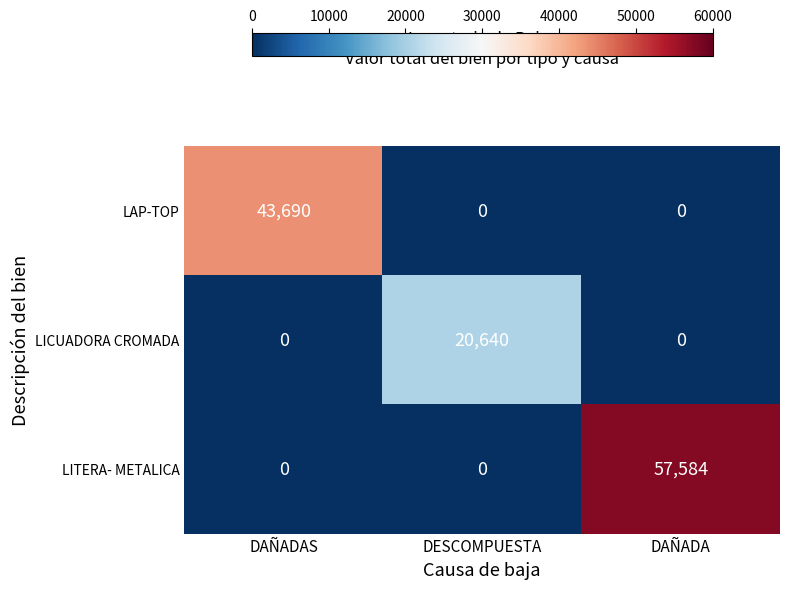

What is the sum of all LAP-TOP values?

43690